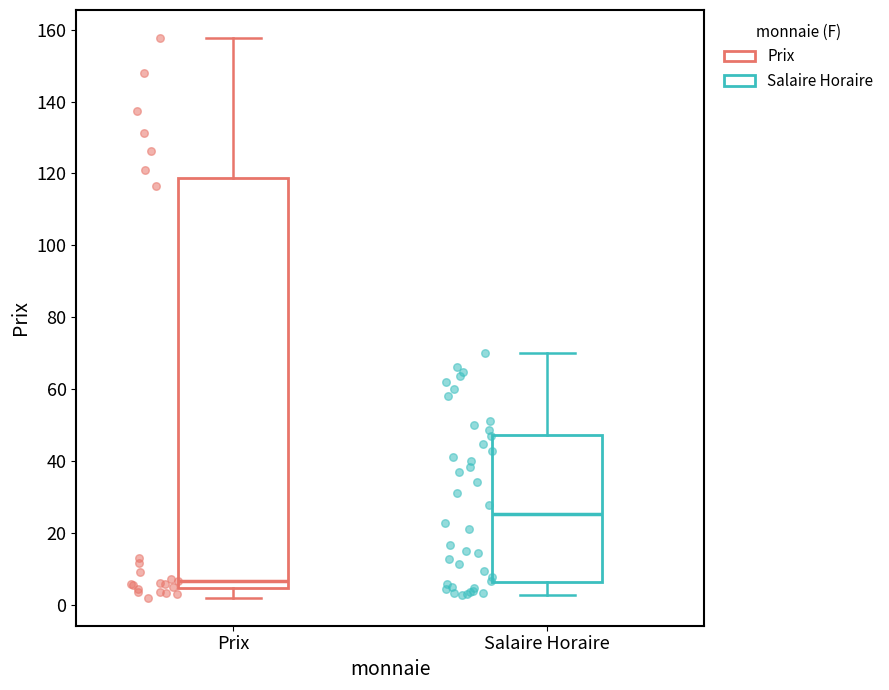

Reading left to right, transcribe this box plot: for each box, give where its median line is, the range the box spans, and where its two whiskers end, as read against the y-axis. The values are not printed on the chart, so give them approximately, as read against the axis.

Prix: median 6, box 4 to 118, whiskers 2 to 158
Salaire Horaire: median 26, box 6 to 48, whiskers 2 to 70